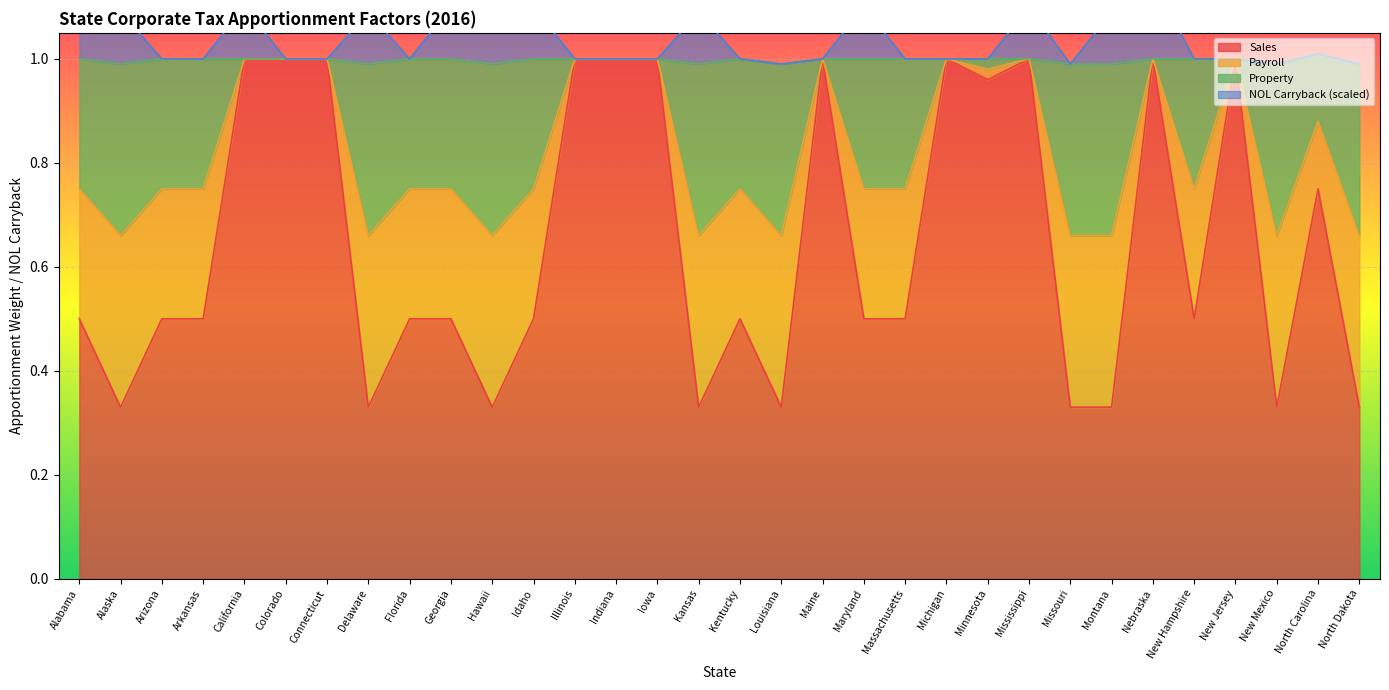

How many values in the NOL Carryback series exceed 1?

13